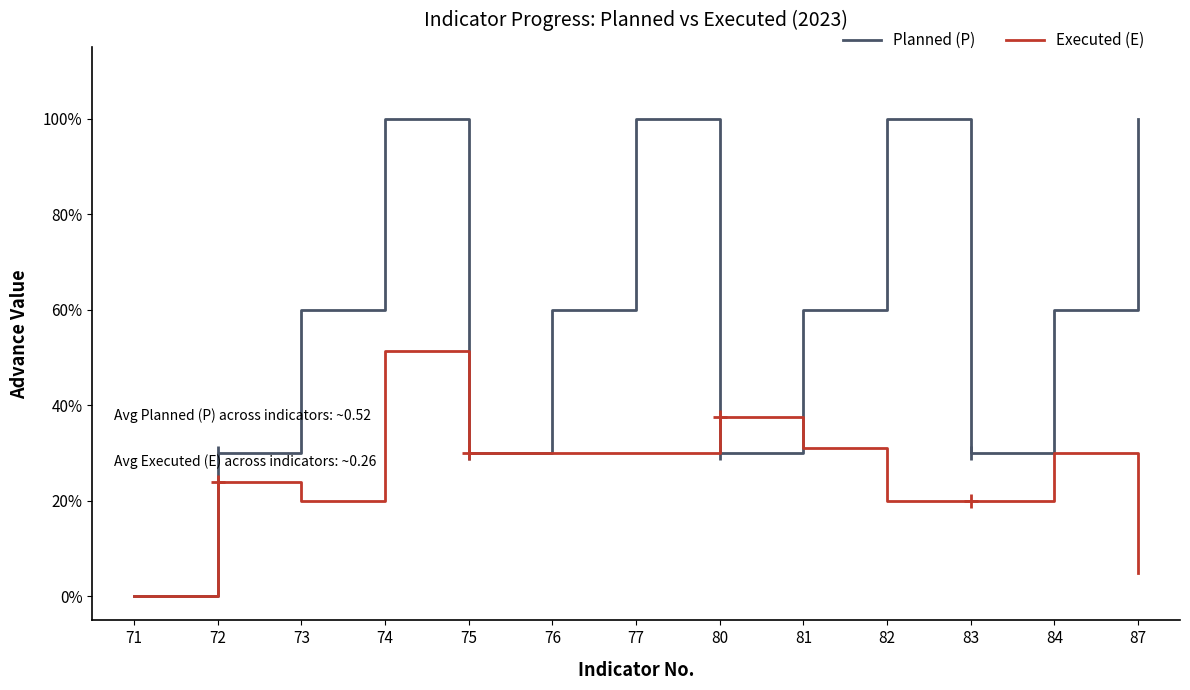

What is the difference between the second highest and second lowest values in the Executed (E) series?

0.3